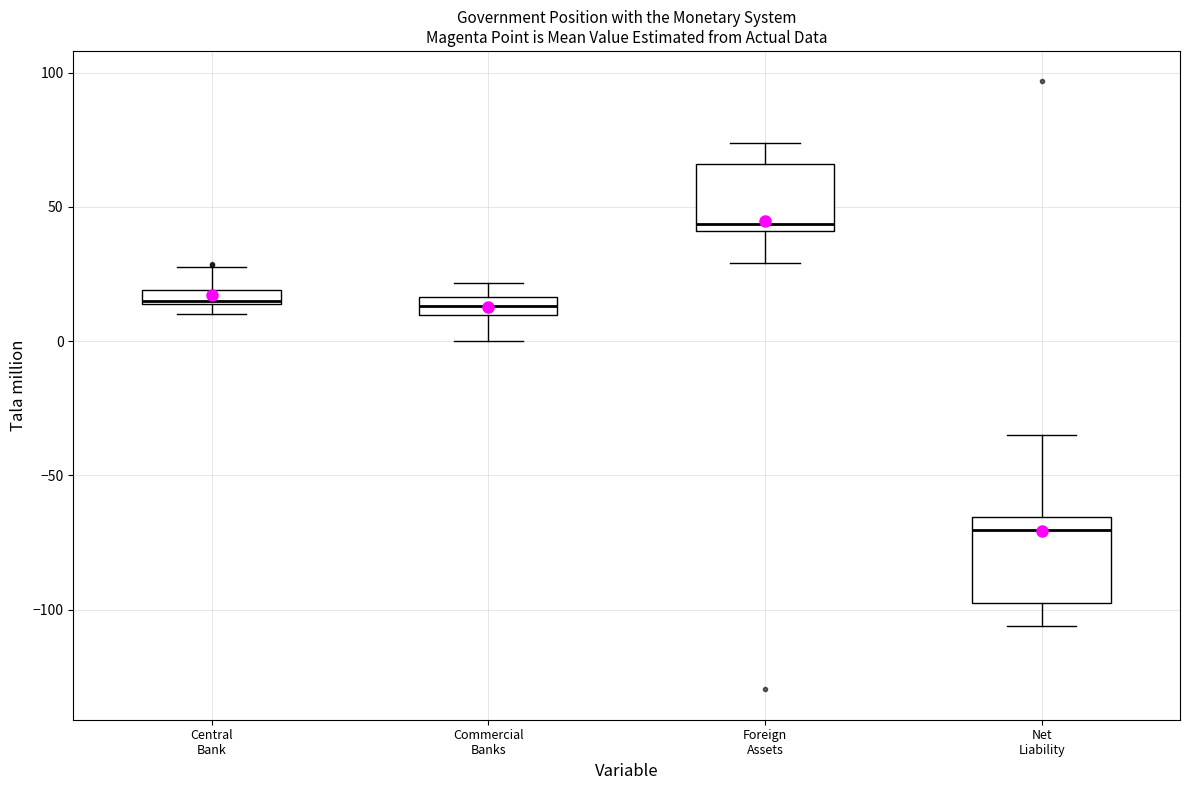

Which box has the lowest median line?

Net Liability